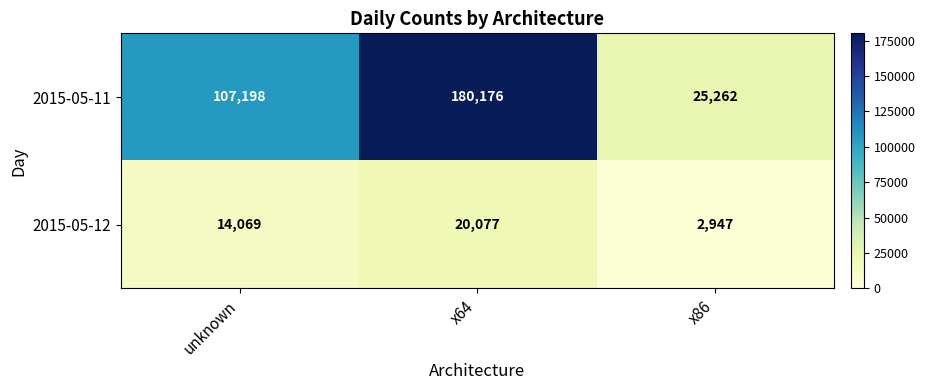

Reading left to right, extract all data points from this chart.

2015-05-11: 107198	180176	25262
2015-05-12: 14069	20077	2947